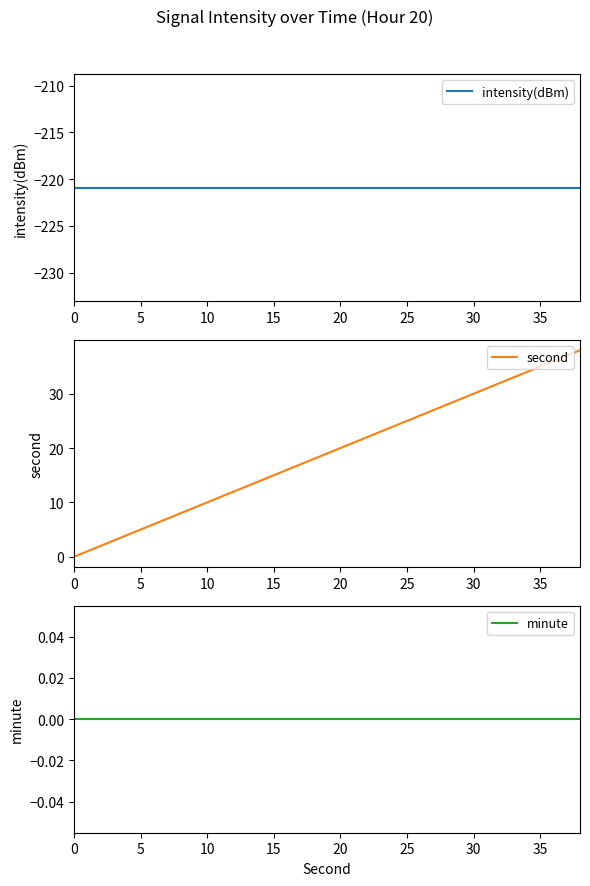

Is the value of minute at 15 greater than the value of second at 9?

No